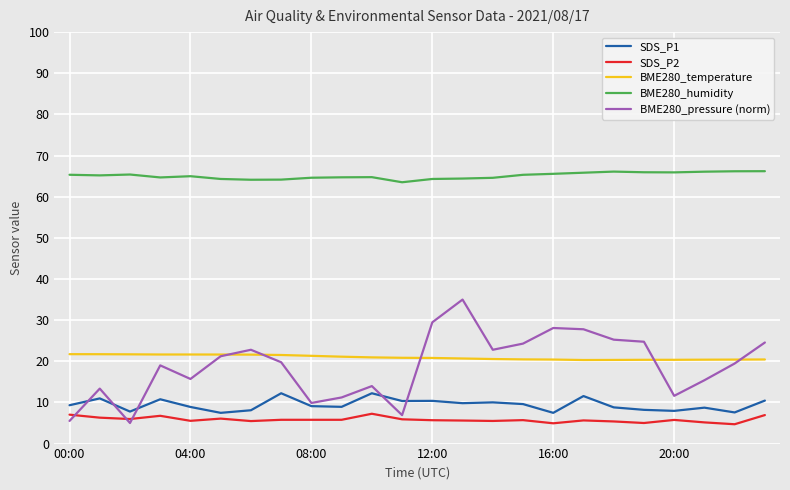

True or false: BME280_temperature and SDS_P2 intersect in this chart.

False